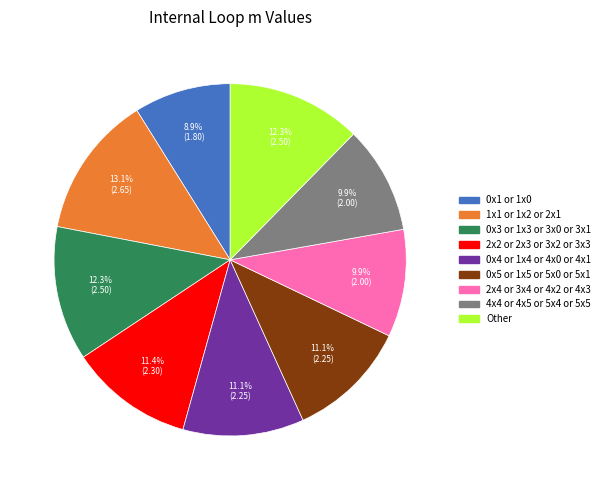

Which category has the biggest portion of the pie?

1x1 or 1x2 or 2x1